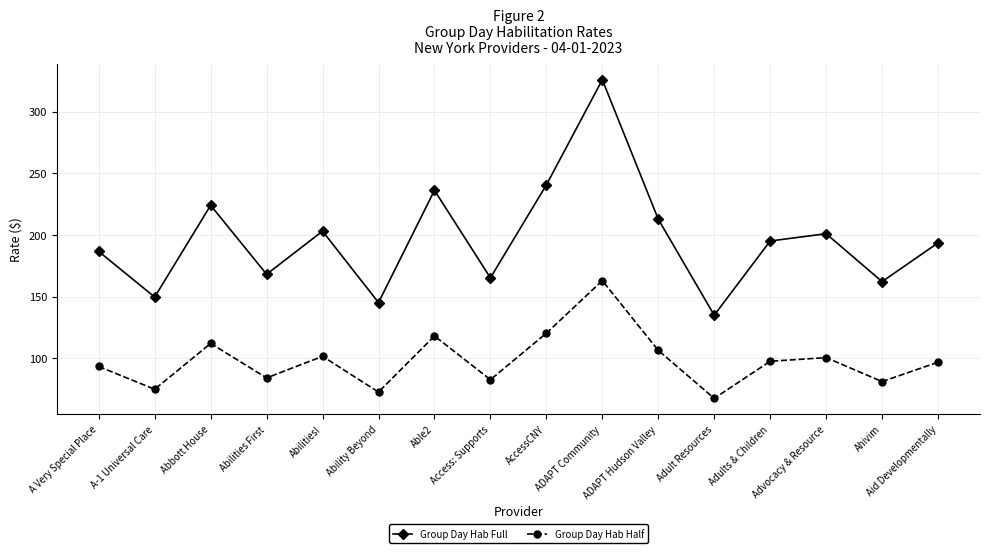

Where is the first local maximum for Group Day Hab Half?

Abbott House